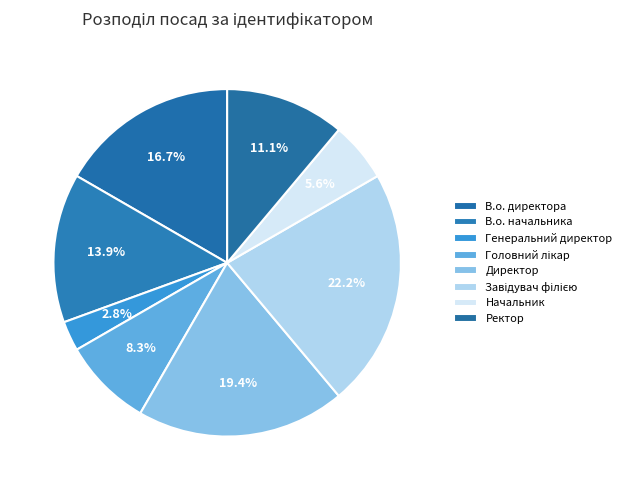

What is the total percentage of Генеральний директор and Завідувач філією?

25.0%